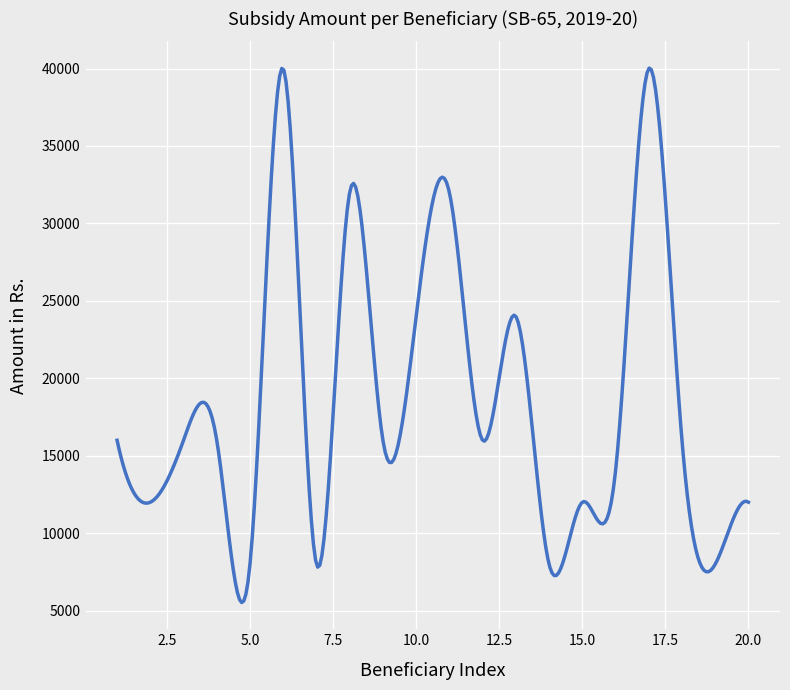

What is the greatest value displayed?

40030.4